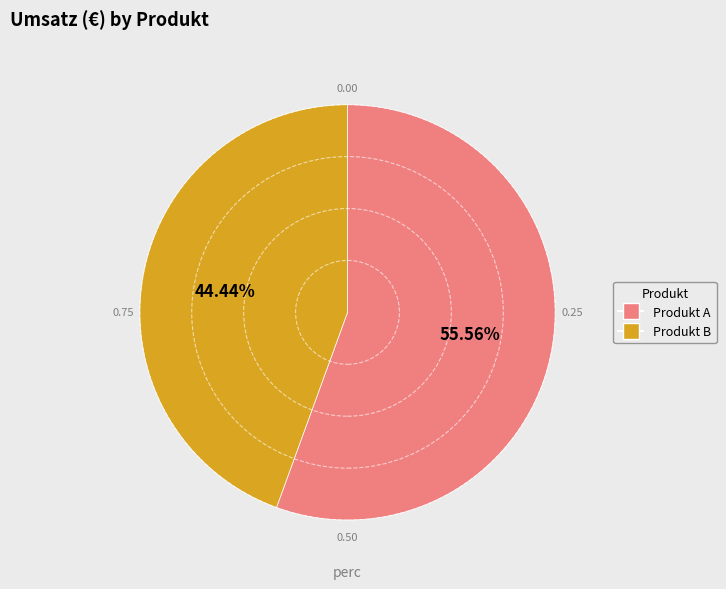

Is the sum of Produkt B and Produkt A greater than half?

Yes